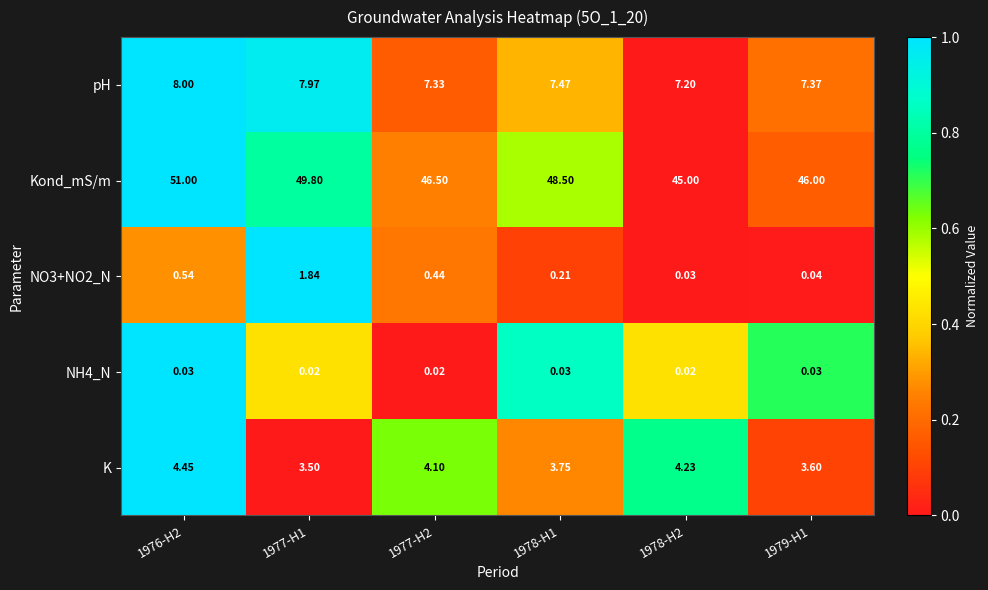

Which series has the largest total across all categories?

Kond_mS/m